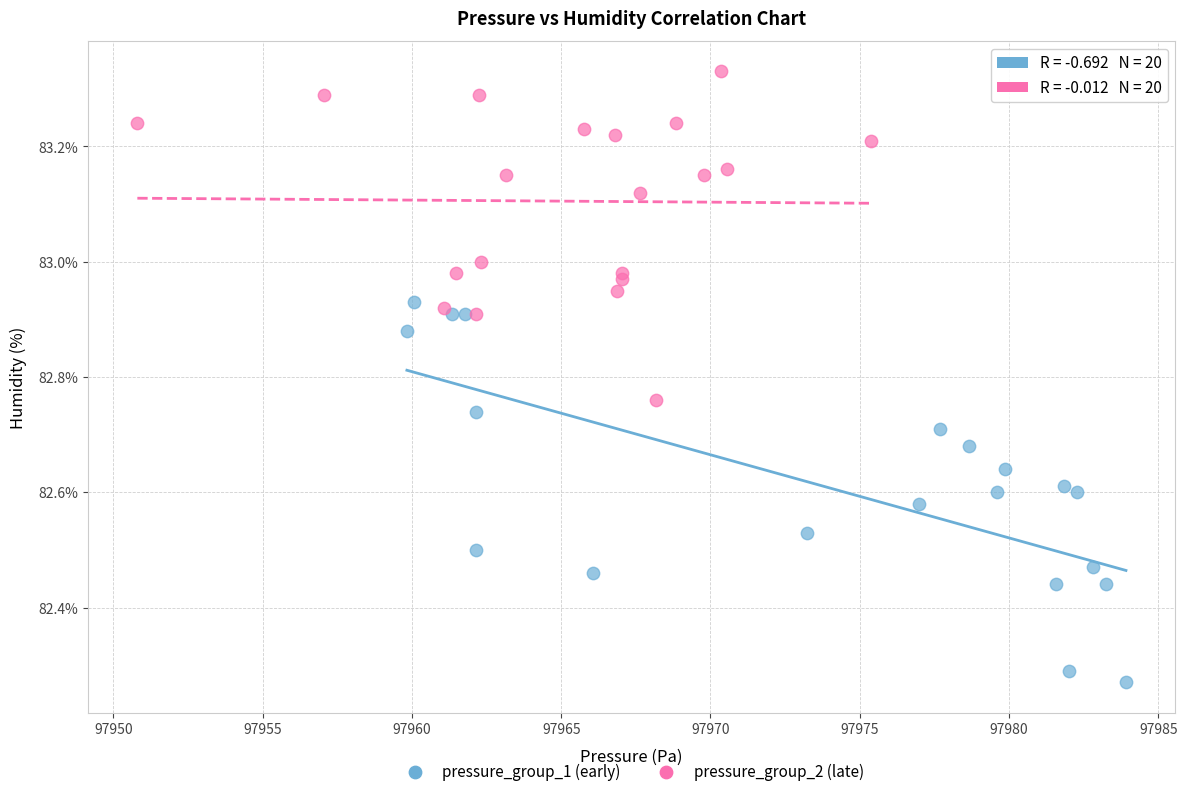

Which series contains the lowest Y value?

pressure_group_1 (early)